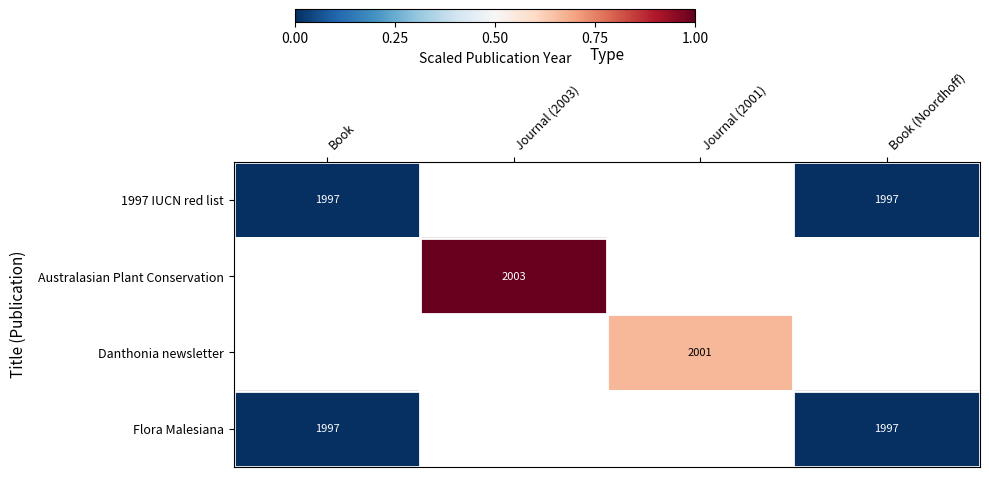

At which label does Danthonia newsletter first exceed 0?

Journal (2001)